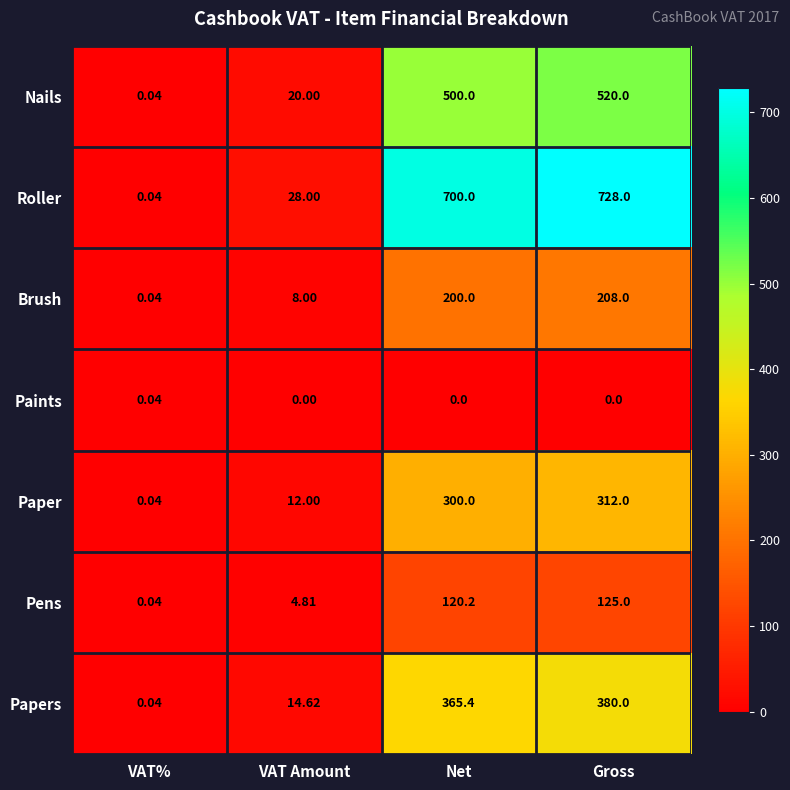

At VAT Amount, list the series in order from smallest to largest.

Paints, Pens, Brush, Paper, Papers, Nails, Roller